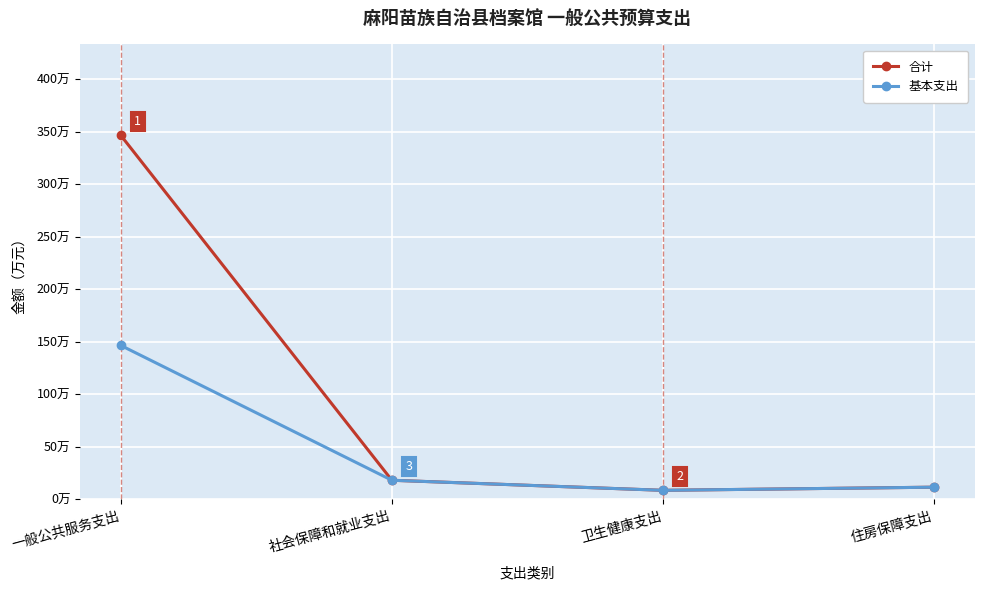

Which series has the largest range (max minus min)?

合计